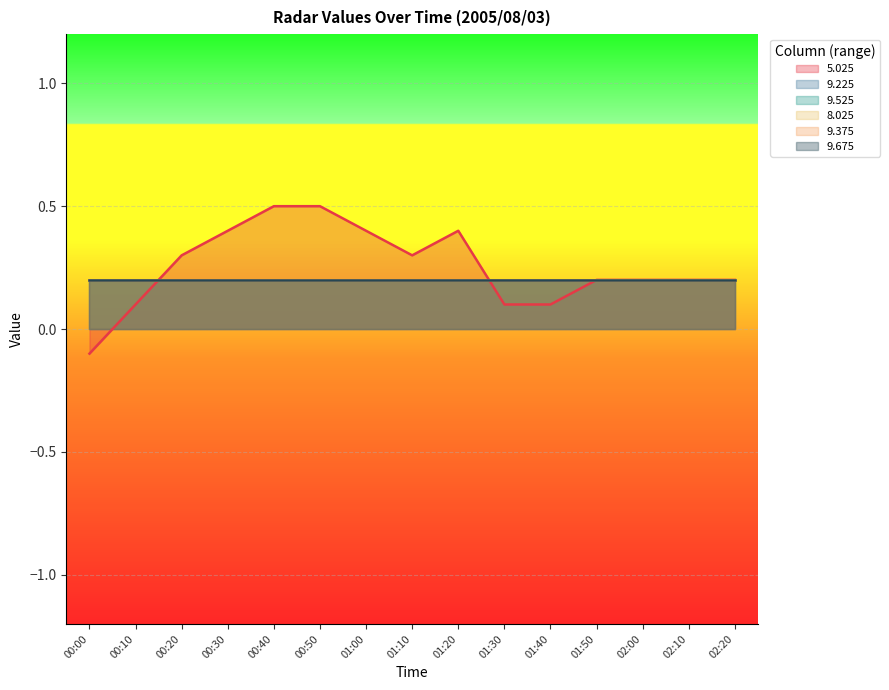

Reading left to right, extract all data points from this chart.

5.025: -0.1	0.1	0.3	0.4	0.5	0.5	0.4	0.3	0.4	0.1	0.1	0.2	0.2	0.2	0.2
9.225: 0.2	0.2	0.2	0.2	0.2	0.2	0.2	0.2	0.2	0.2	0.2	0.2	0.2	0.2	0.2
9.525: 0.2	0.2	0.2	0.2	0.2	0.2	0.2	0.2	0.2	0.2	0.2	0.2	0.2	0.2	0.2
8.025: 0.2	0.2	0.2	0.2	0.2	0.2	0.2	0.2	0.2	0.2	0.2	0.2	0.2	0.2	0.2
9.375: 0.2	0.2	0.2	0.2	0.2	0.2	0.2	0.2	0.2	0.2	0.2	0.2	0.2	0.2	0.2
9.675: 0.2	0.2	0.2	0.2	0.2	0.2	0.2	0.2	0.2	0.2	0.2	0.2	0.2	0.2	0.2